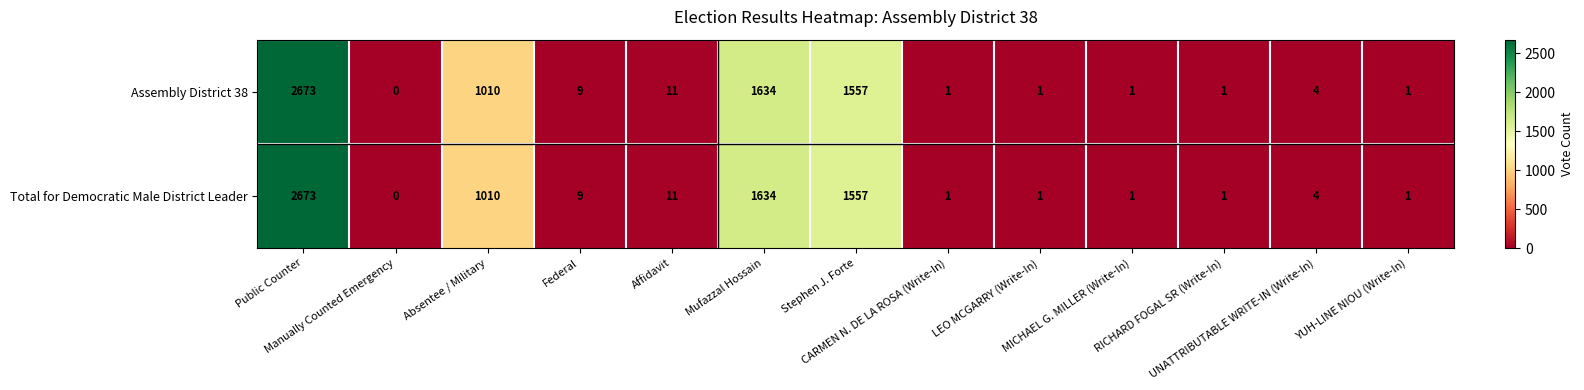

Which category has the lowest value across all series?

Manually Counted Emergency